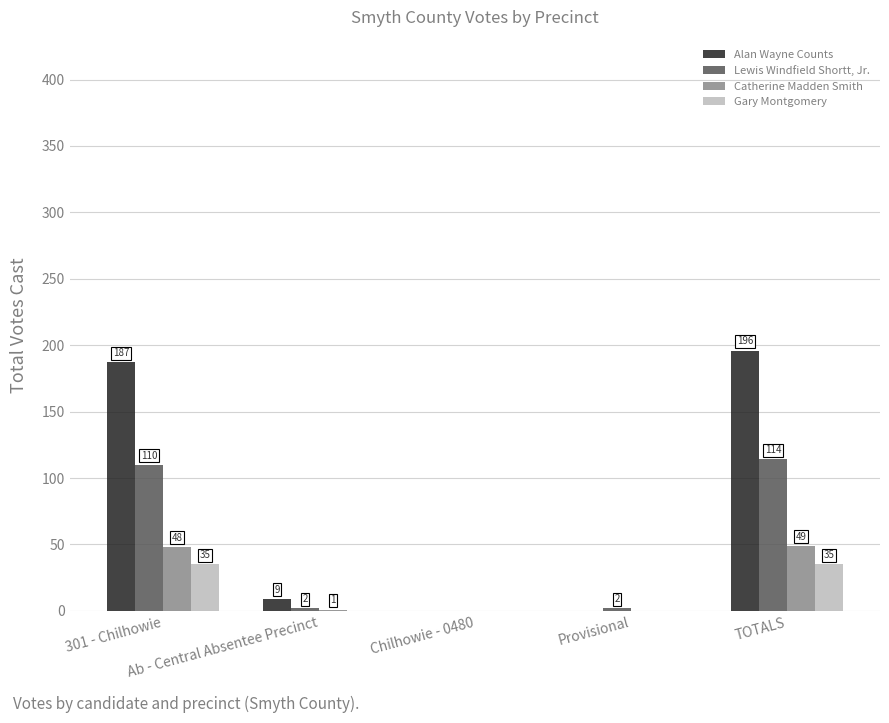

Where does the Alan Wayne Counts series first go above 9?

301 - Chilhowie